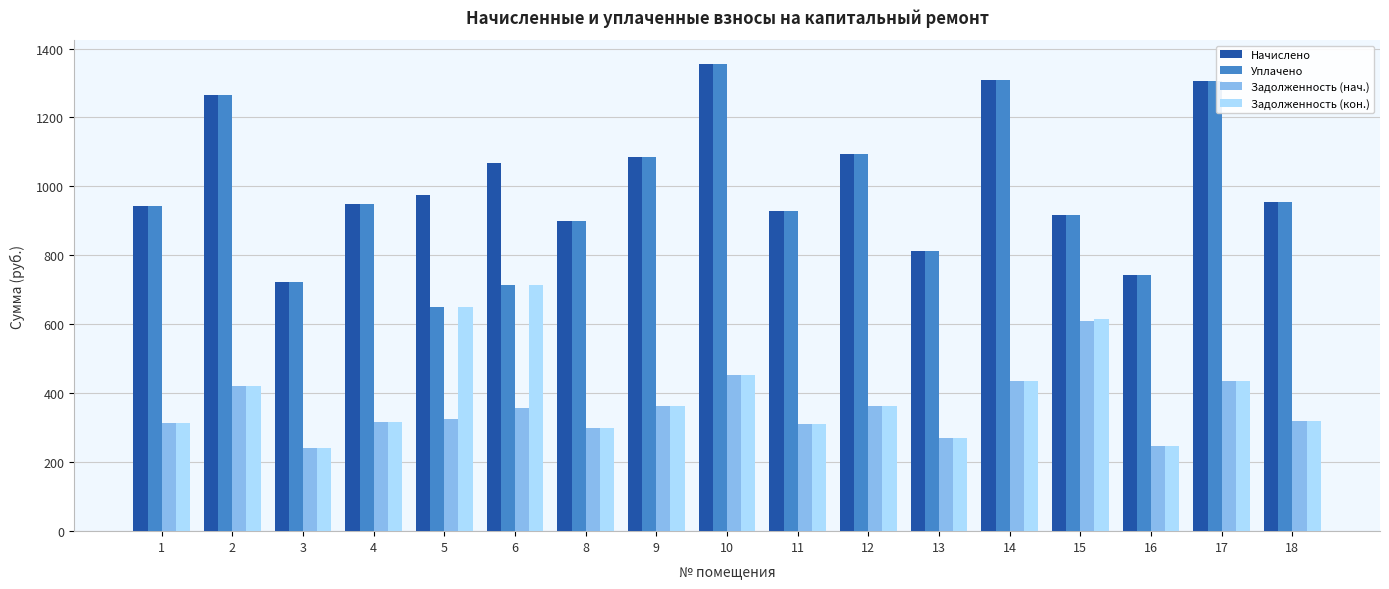

What is the maximum value shown in the chart?

1356.5